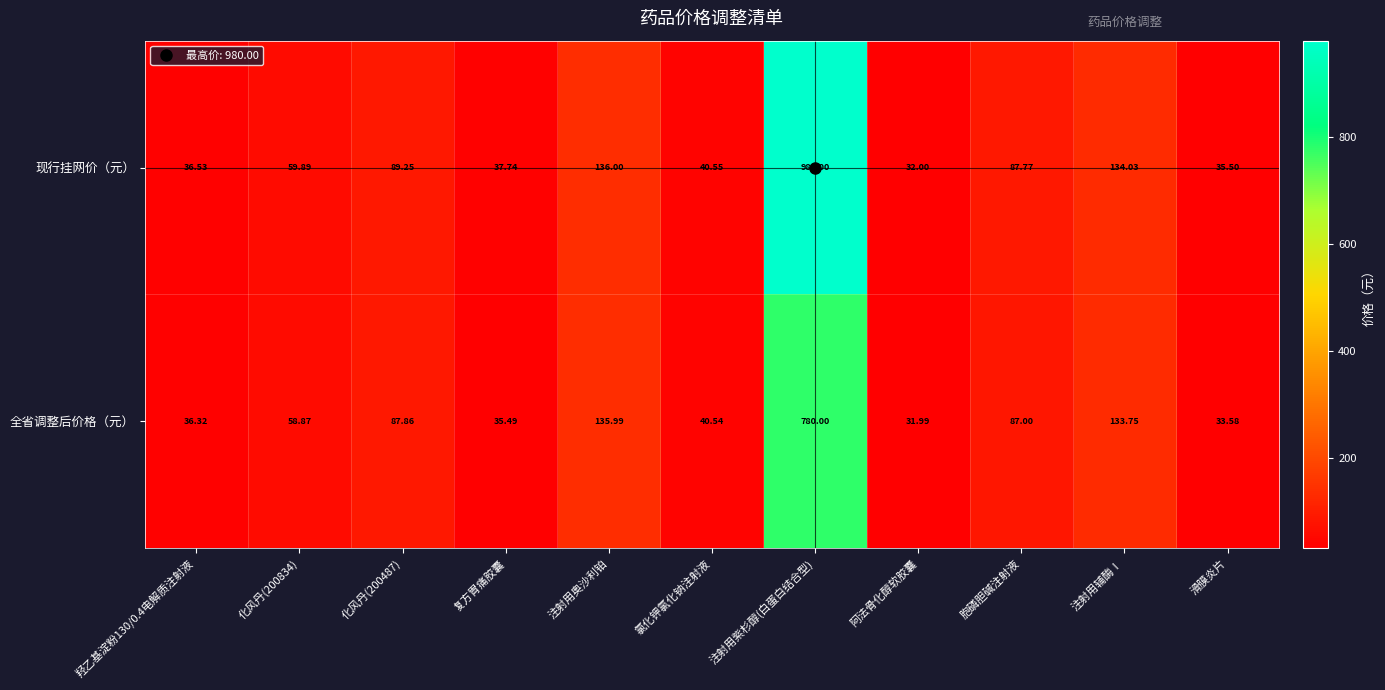

At 化风丹(200487), list the series in order from largest to smallest.

现行挂网价（元）, 全省调整后价格（元）